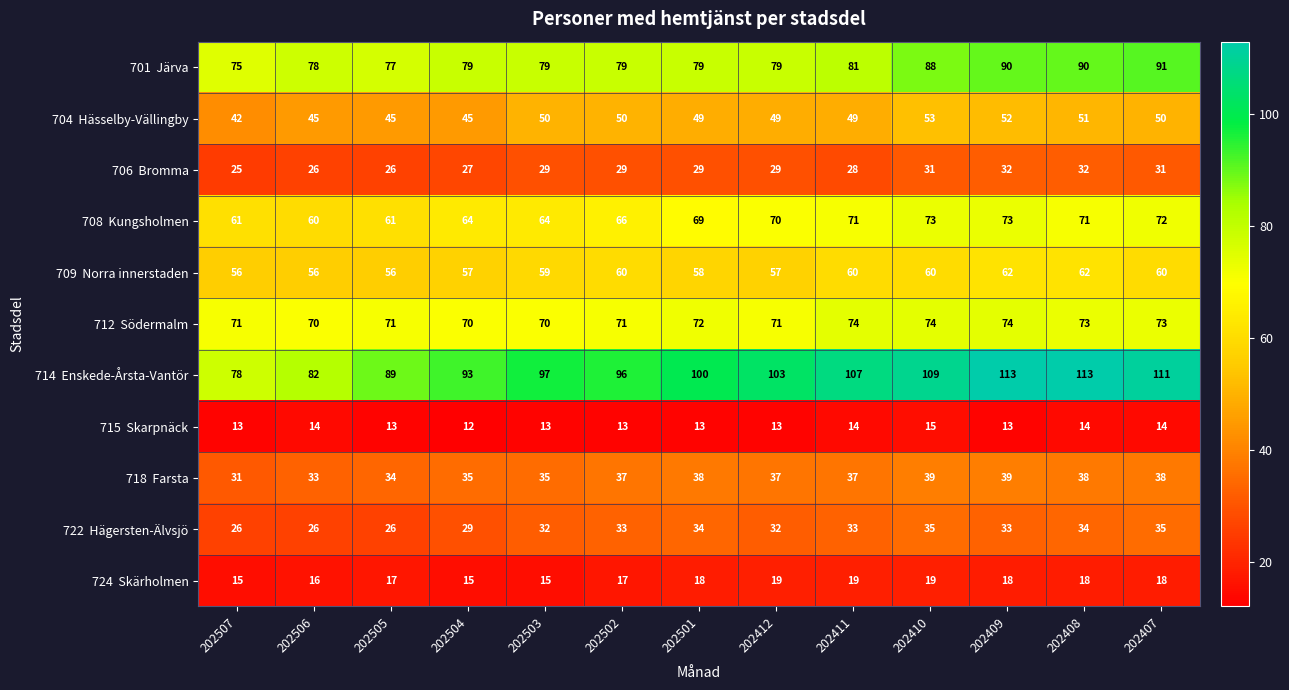

What is the minimum value shown in the chart?

12